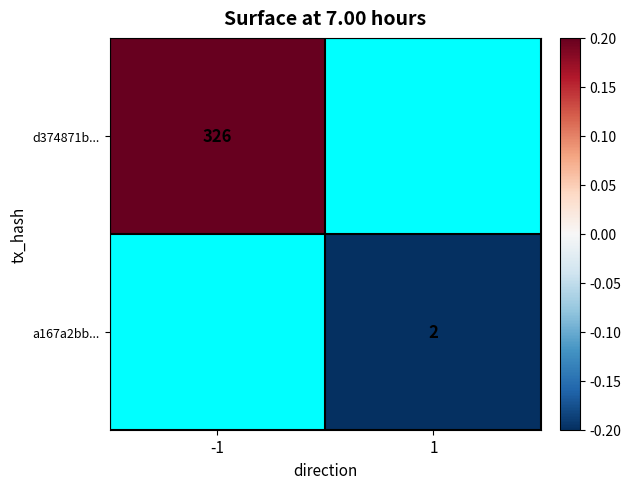

The value of d374871b... at -1 is 553.9. True or false?

False